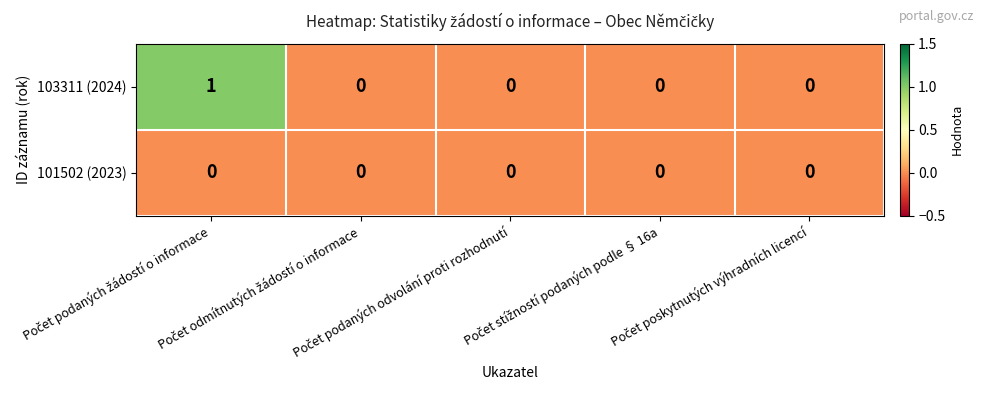

Rank the series by their average value, from lowest to highest.

101502 (2023), 103311 (2024)